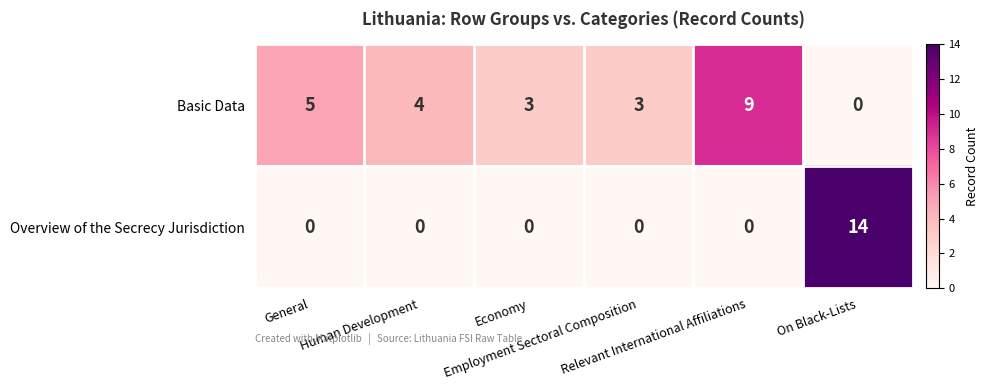

At how many categories does at least one series exceed 13?

1